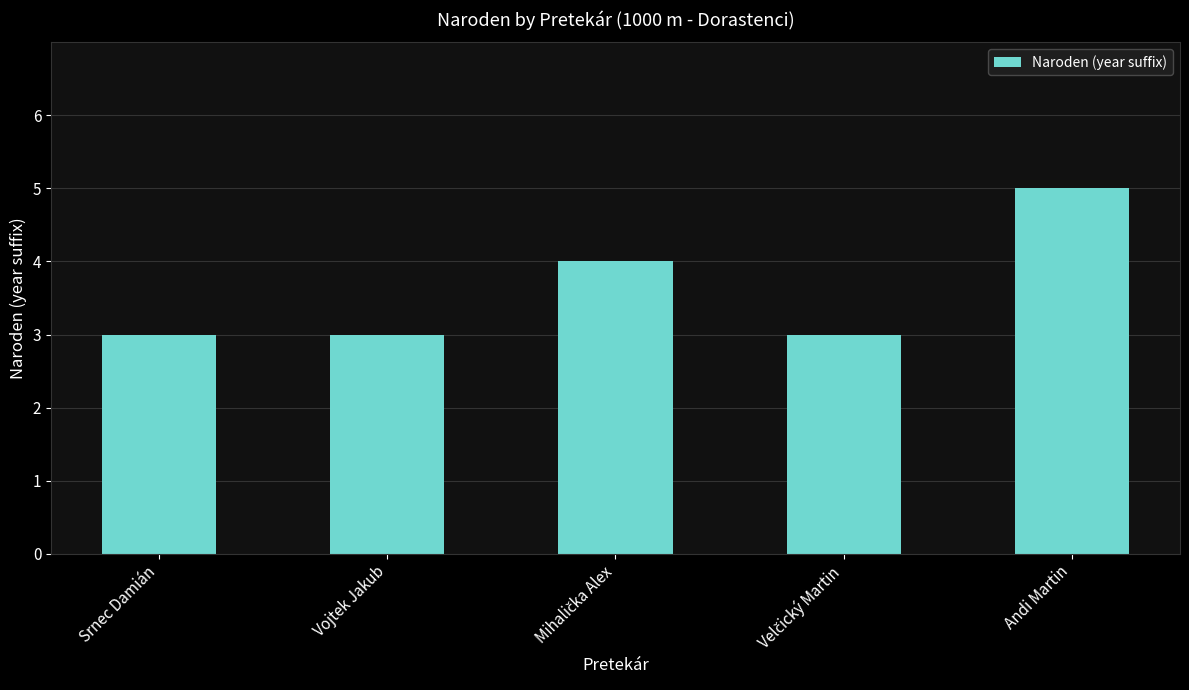

What position from the right is Andi Martin?

1